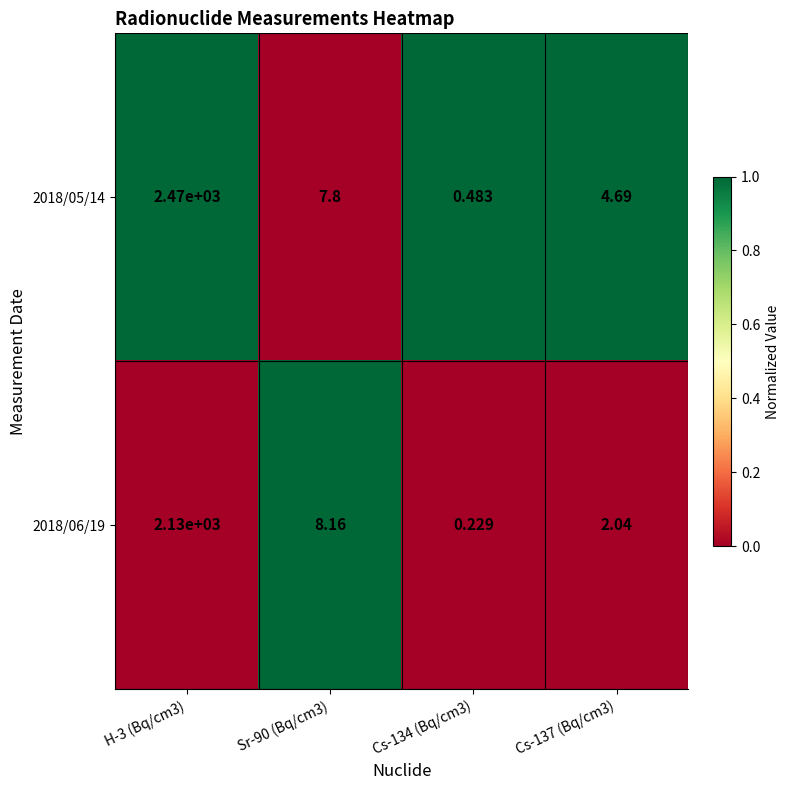

Is the value of 2018/05/14 at Sr-90 (Bq/cm3) greater than the value of 2018/06/19 at H-3 (Bq/cm3)?

No